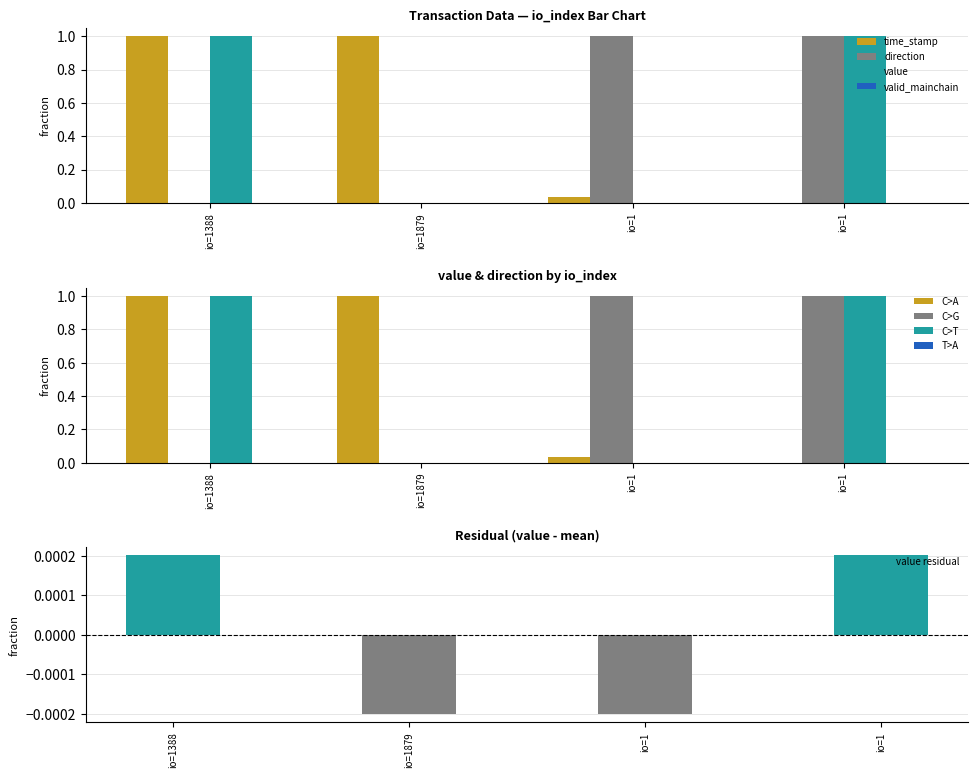

Rank the categories by value residual value from lowest to highest.

io=1879, io=1, io=1388, io=1